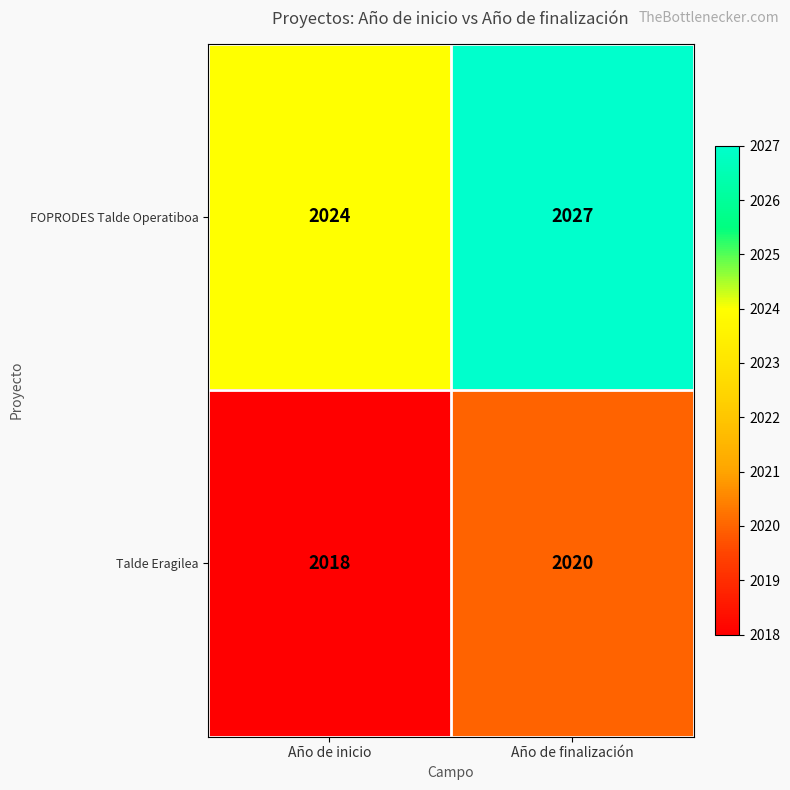

Which series has the largest total across all categories?

FOPRODES Talde Operatiboa